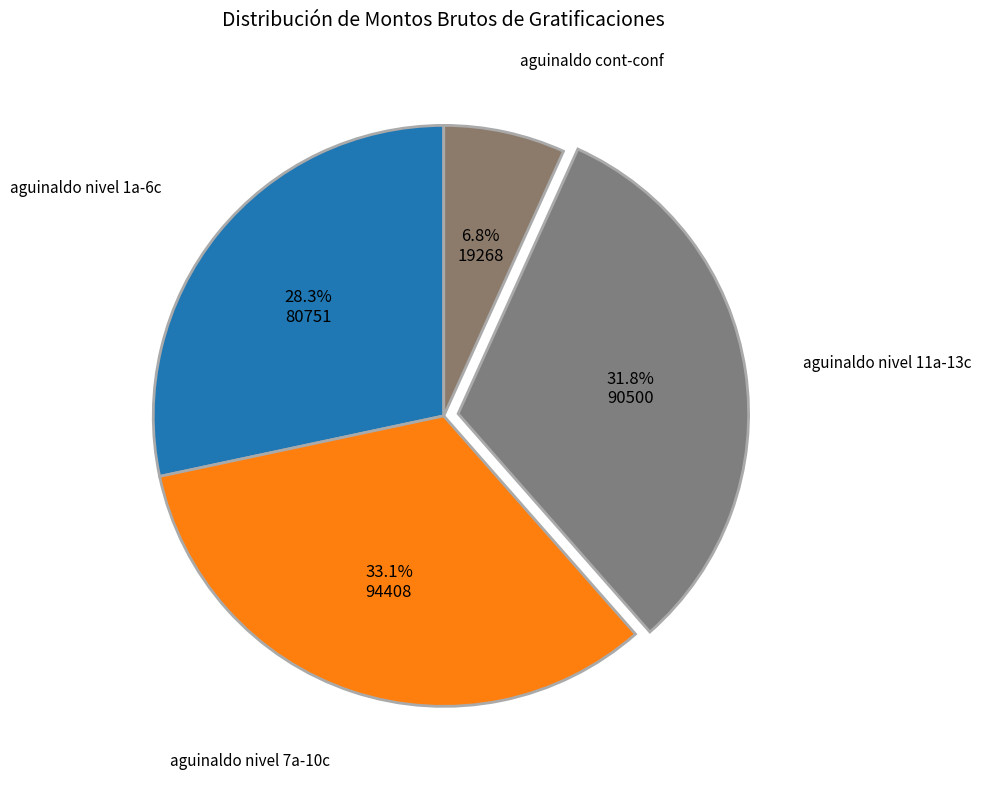

How many slices are in this pie chart?

4